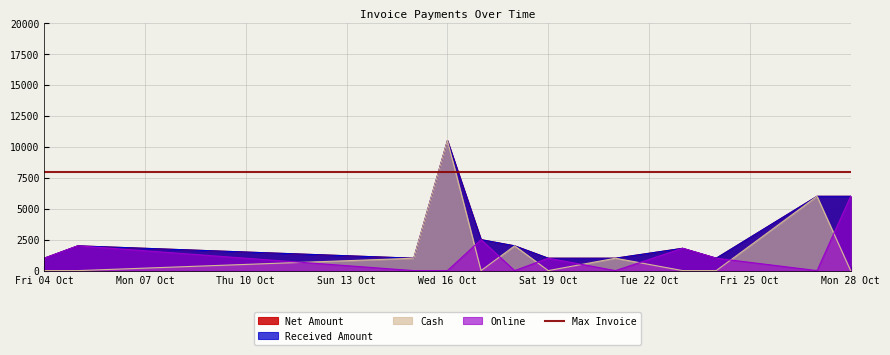

True or false: Received Amount and Online cross at least once.

False